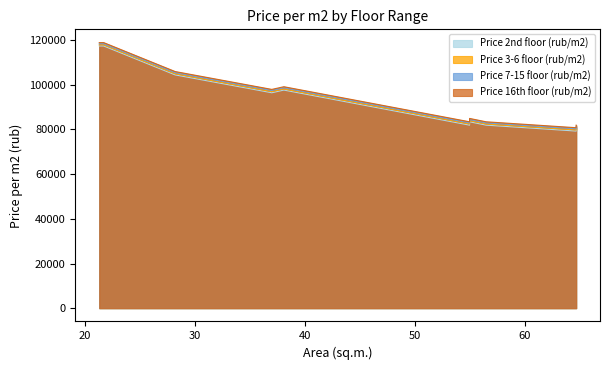

What is the maximum value shown in the chart?

118900